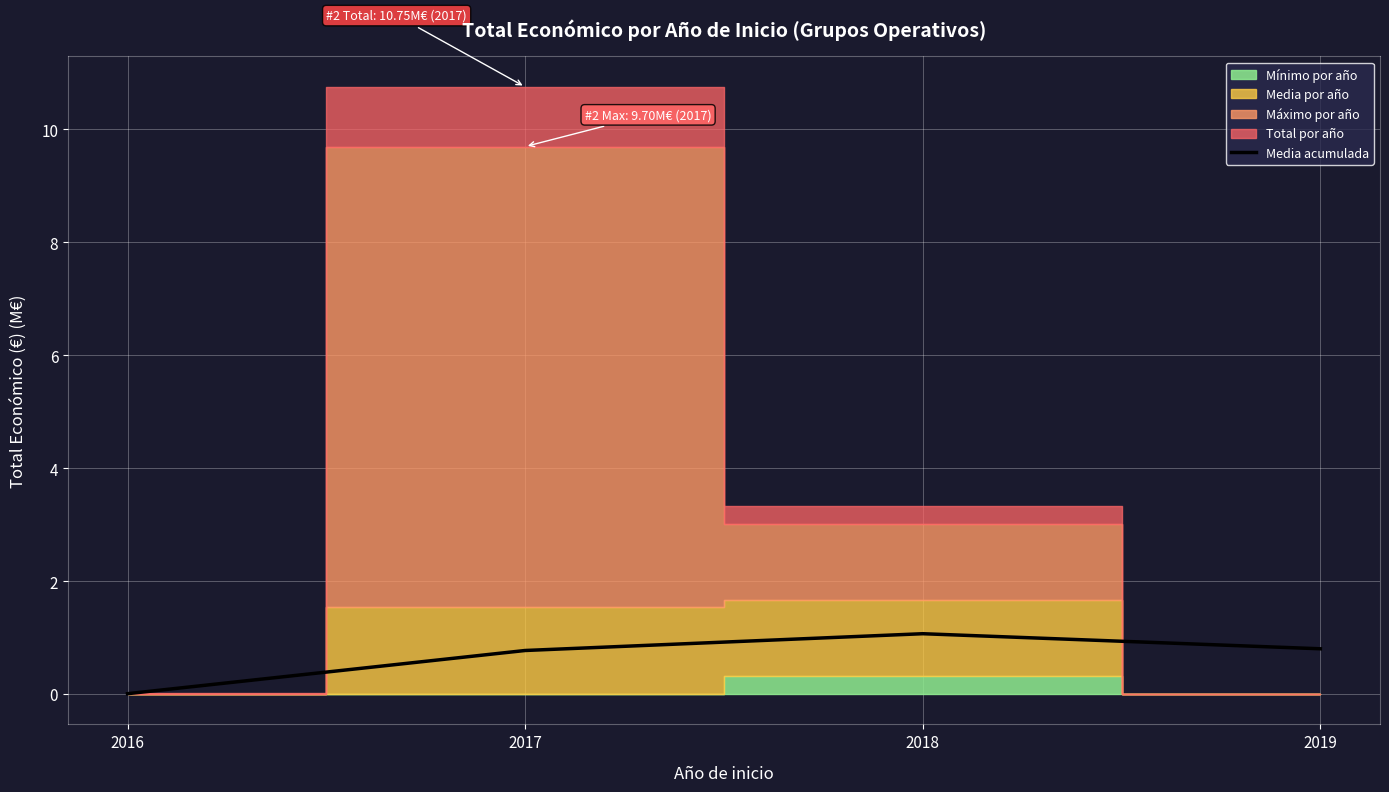

Is it true that the value at 2016 is 0.0?

True